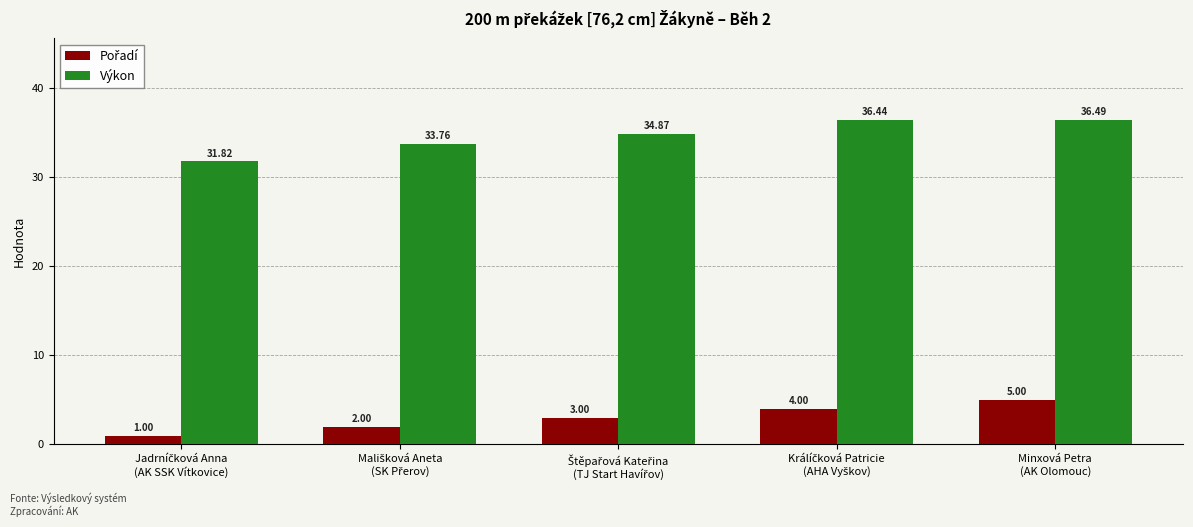

What is the difference between the second highest and minimum values in the Výkon series?

4.6